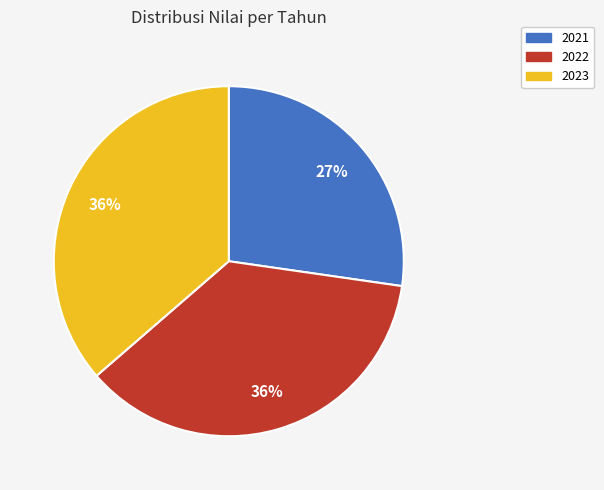

Does any single category account for the majority?

No